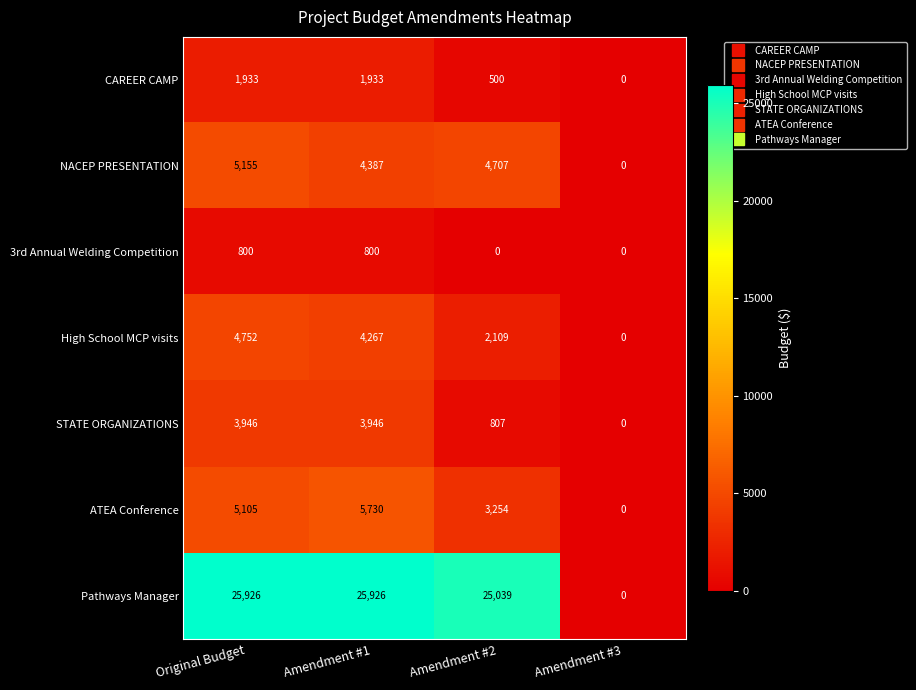

At which label is STATE ORGANIZATIONS closest to 1973?

Amendment #2